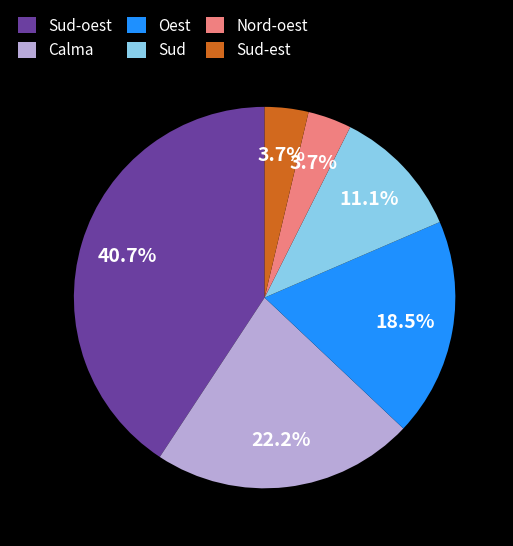

To the nearest percent, what is the combined percentage of Sud-oest and Nord-oest?

44%